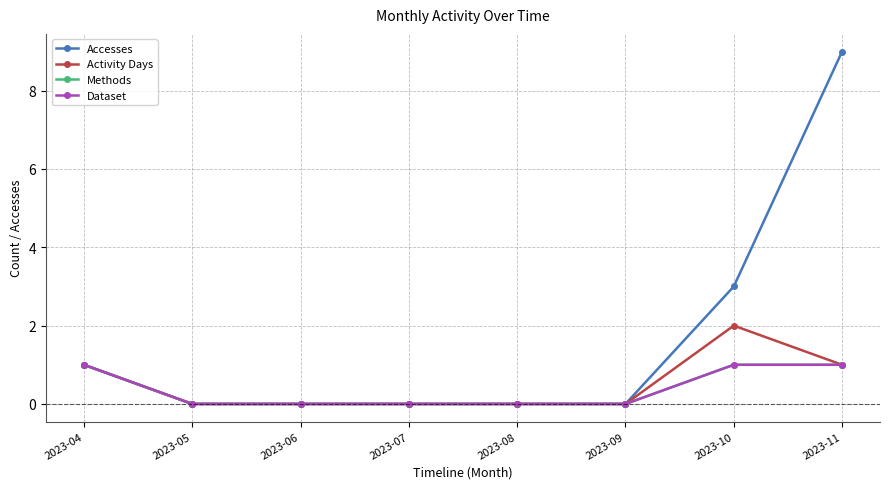

At which label is Accesses closest to 4?

2023-10